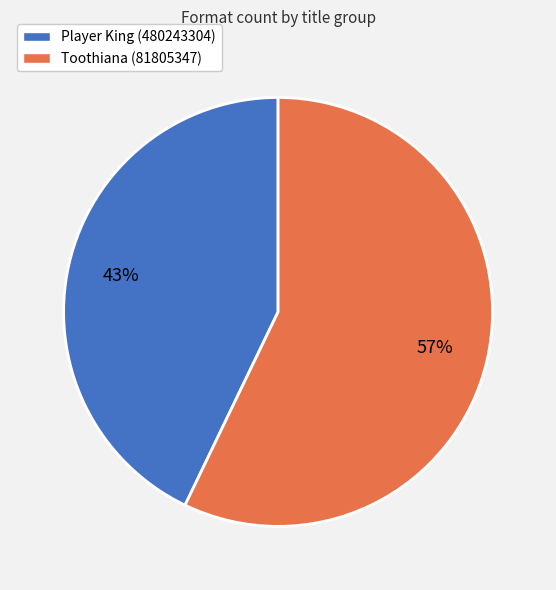

Which category has the smallest portion of the pie?

Player King (480243304)